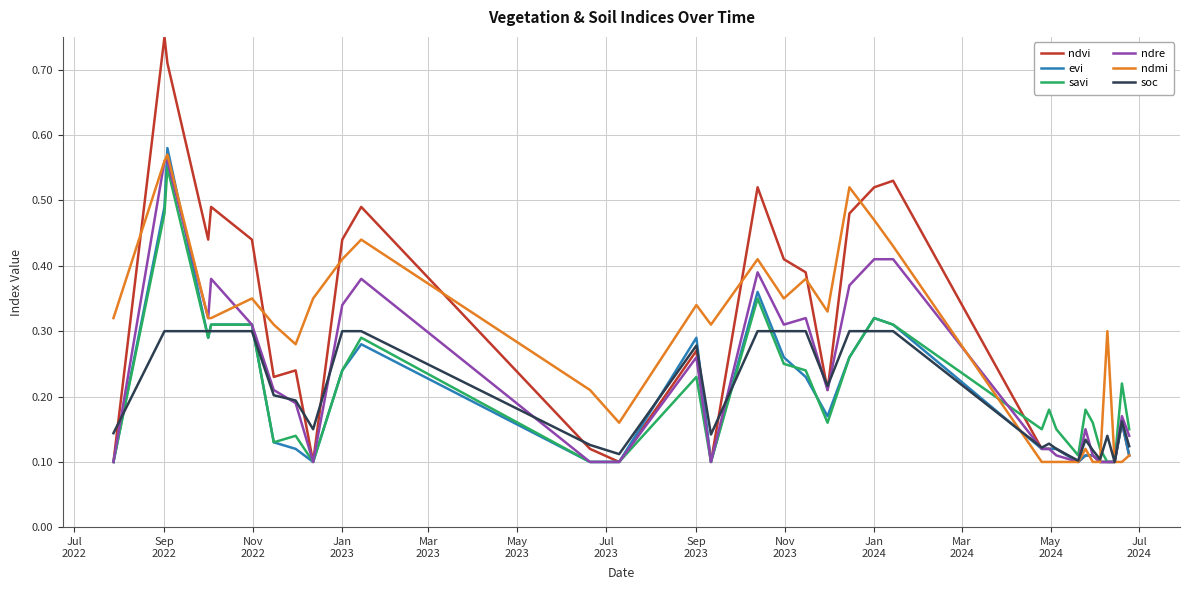

Rank the series by their maximum value, from lowest to highest.

soc, savi, ndre, ndmi, evi, ndvi